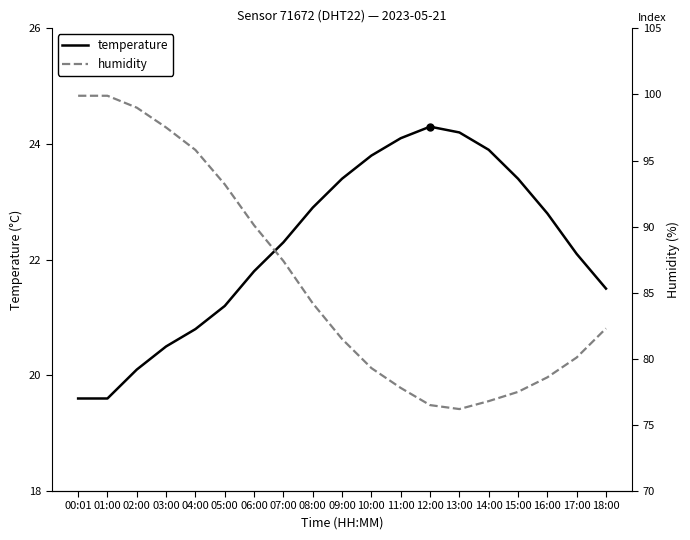

What is the sum of the temperature values at 14:00 and 13:00?

48.1